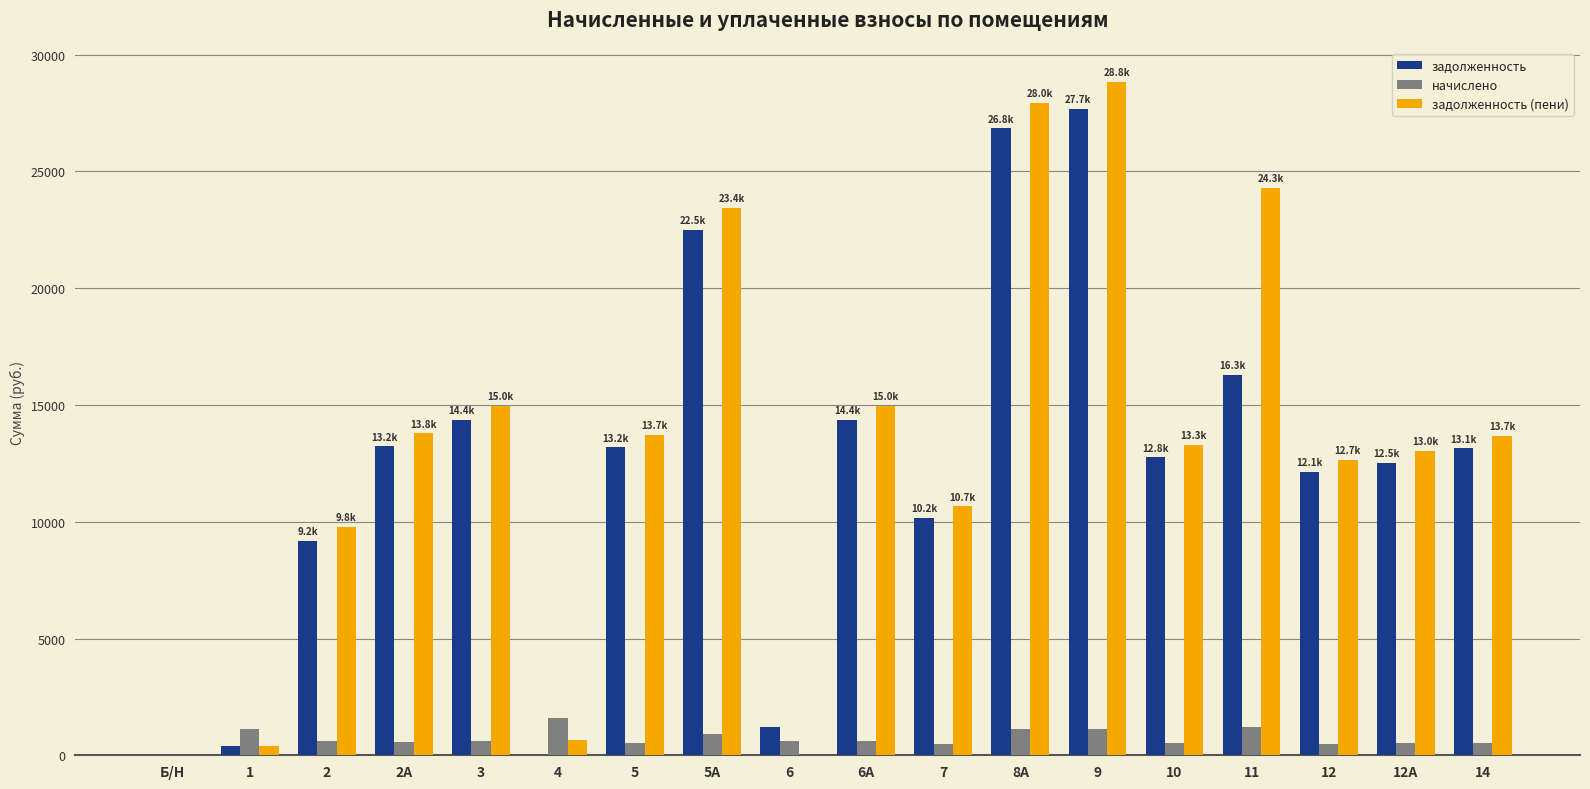

The value of задолженность at 2 is 15672.5. True or false?

False